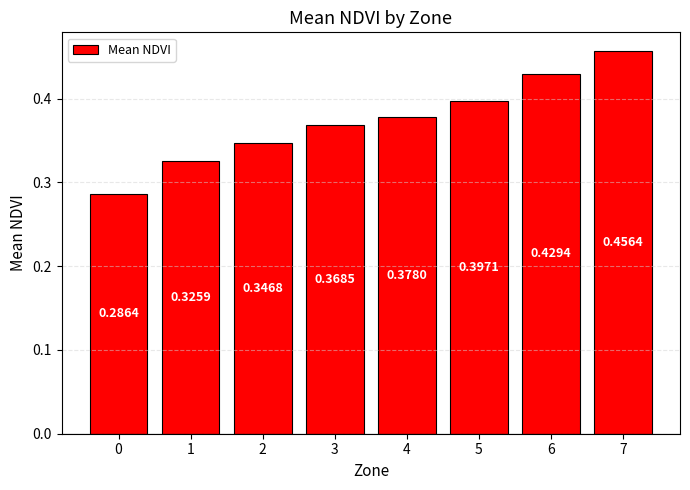

What is the sum of all values?

3.0